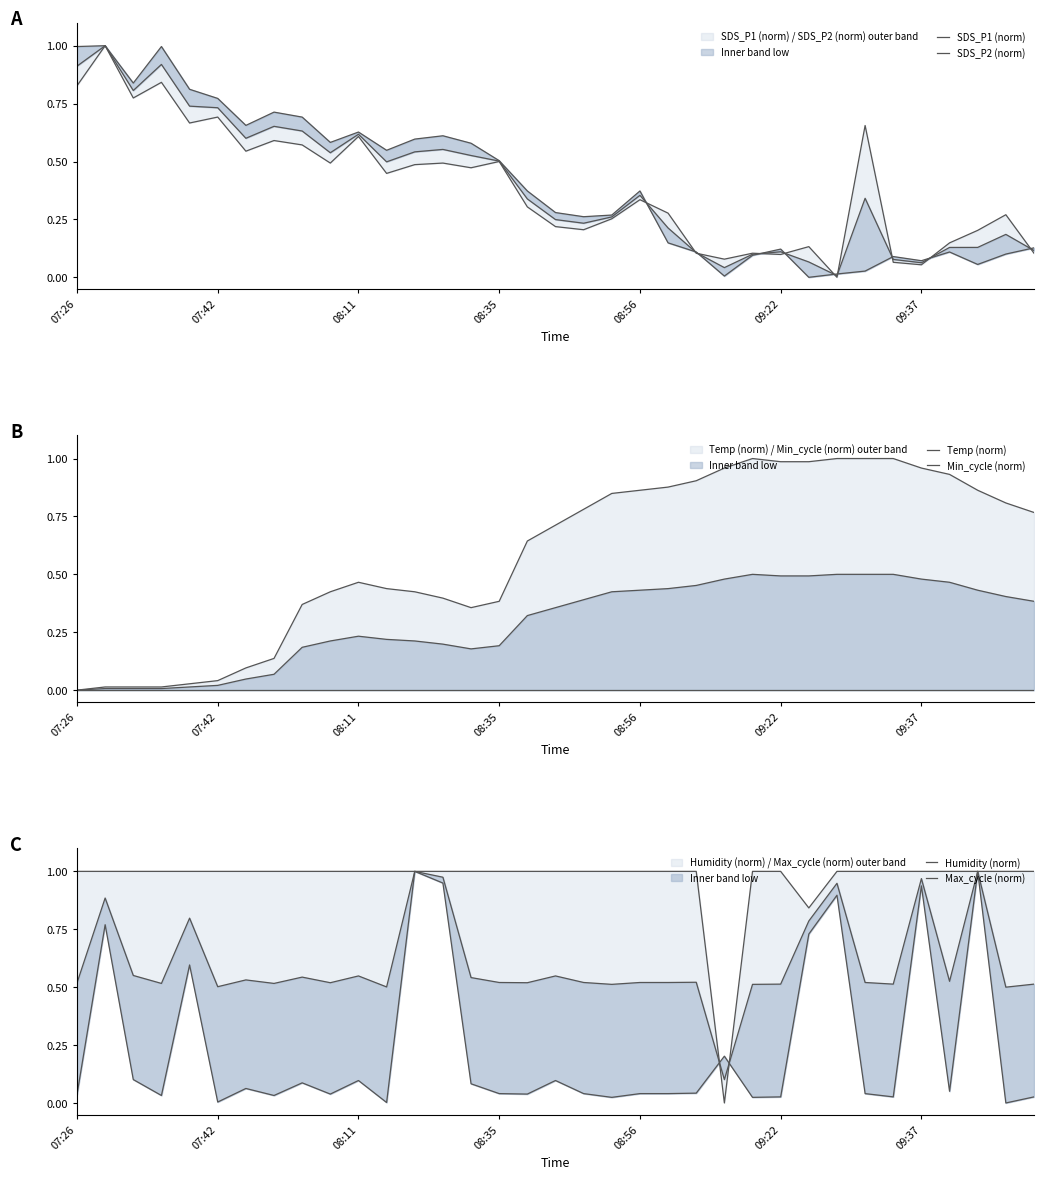

At which label is Max_cycle (norm) closest to 0?

33